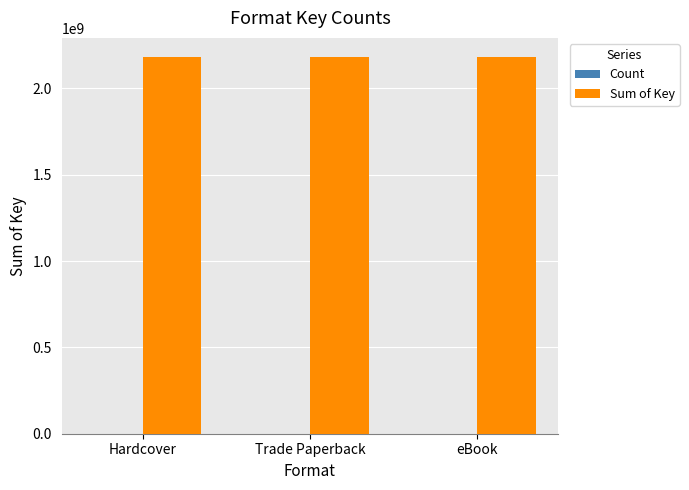

What is the total value across all series at Trade Paperback?

2182718745